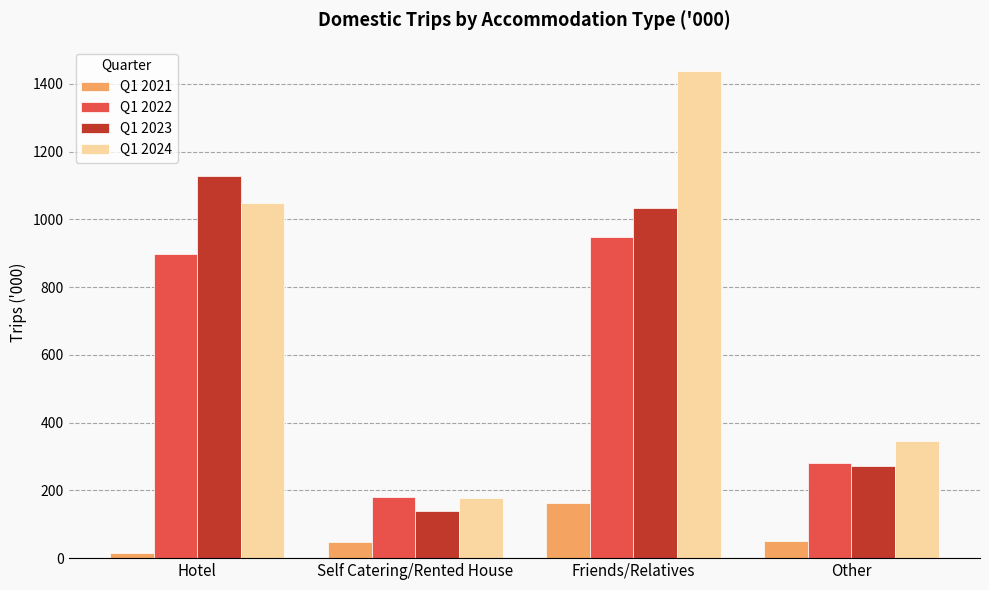

What is the difference between the highest and lowest values at Friends/Relatives?

1273.7